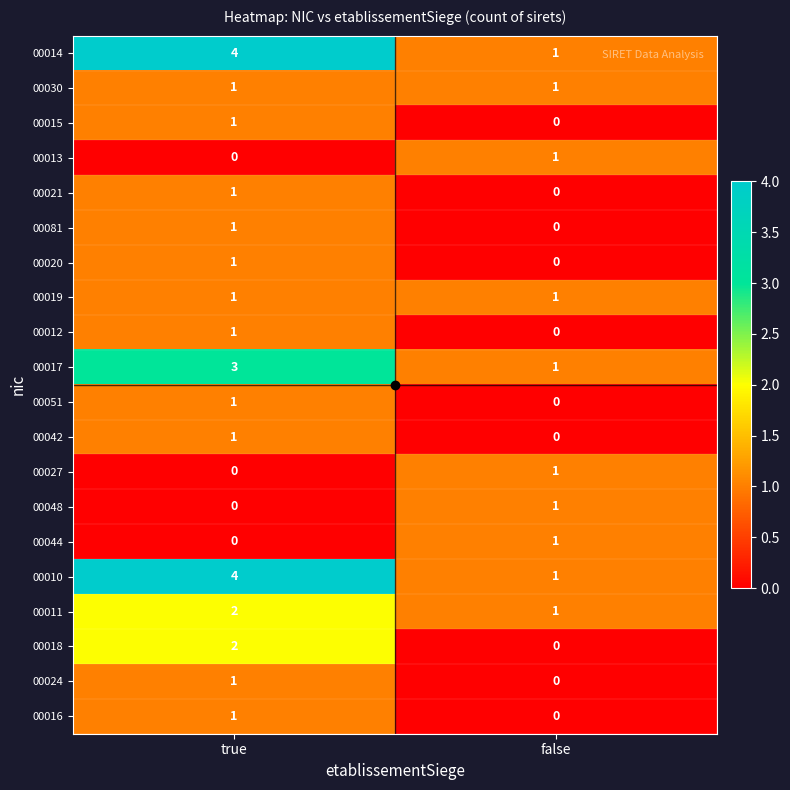

What is the total value across all series at false?

10